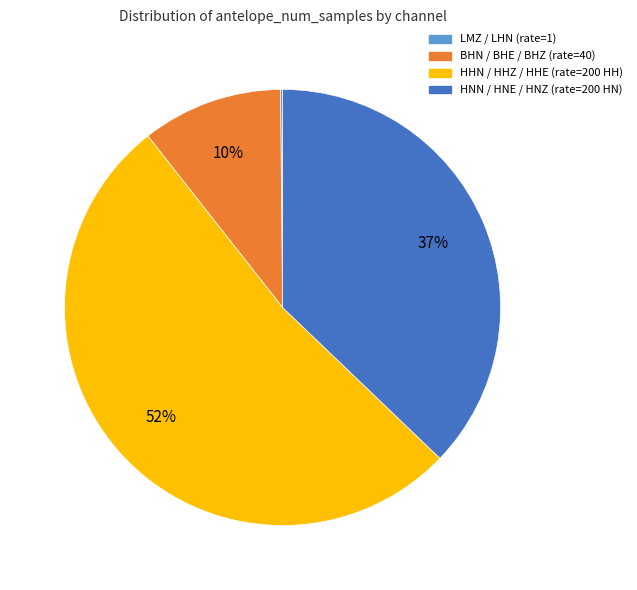

What percentage is the HNN / HNE / HNZ (rate=200 HN) slice, to the nearest percent?

37%